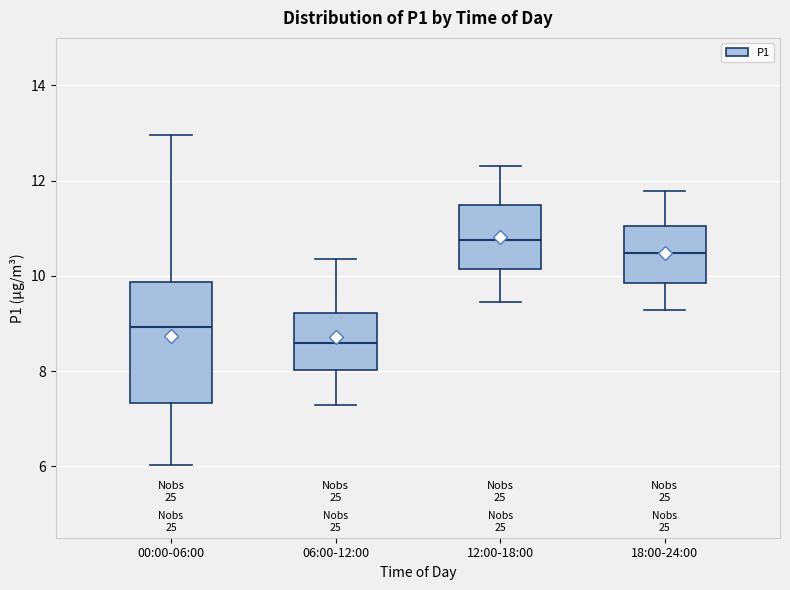

Where does the upper whisker of the box for 06:00-12:00 end on the y-axis? The values are not printed on the chart, so give them approximately, as read against the axis.

10.4